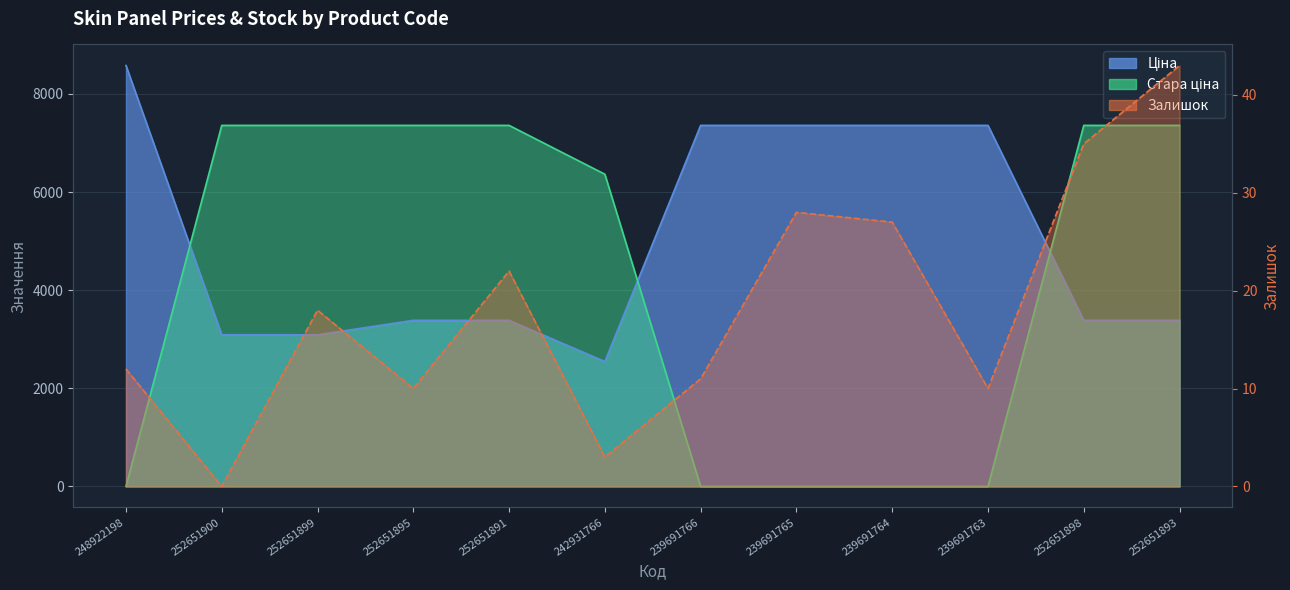

Which series changed the most between 252651899 and 252651898?

Ціна